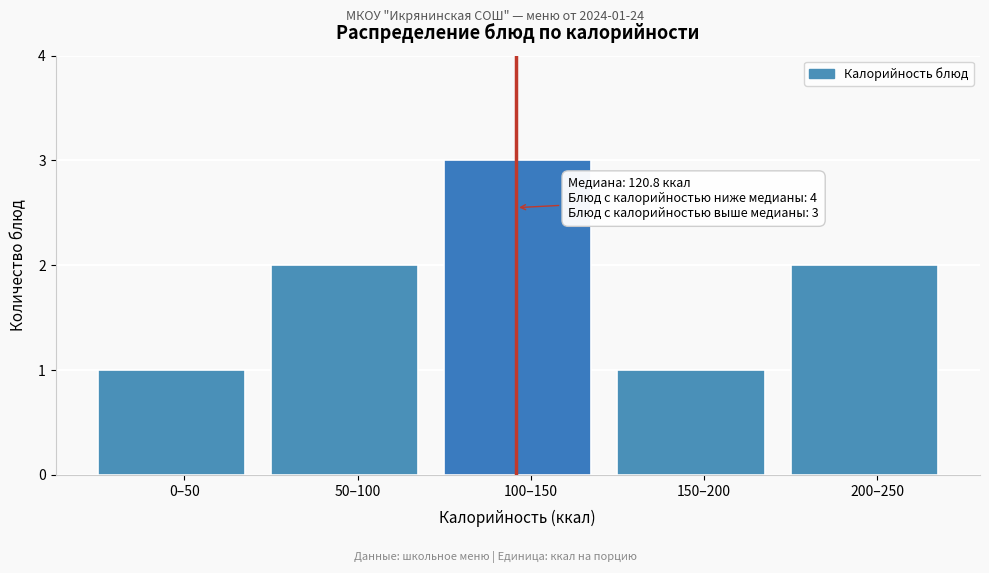

Reading left to right, extract all data points from this chart.

1	2	3	1	2